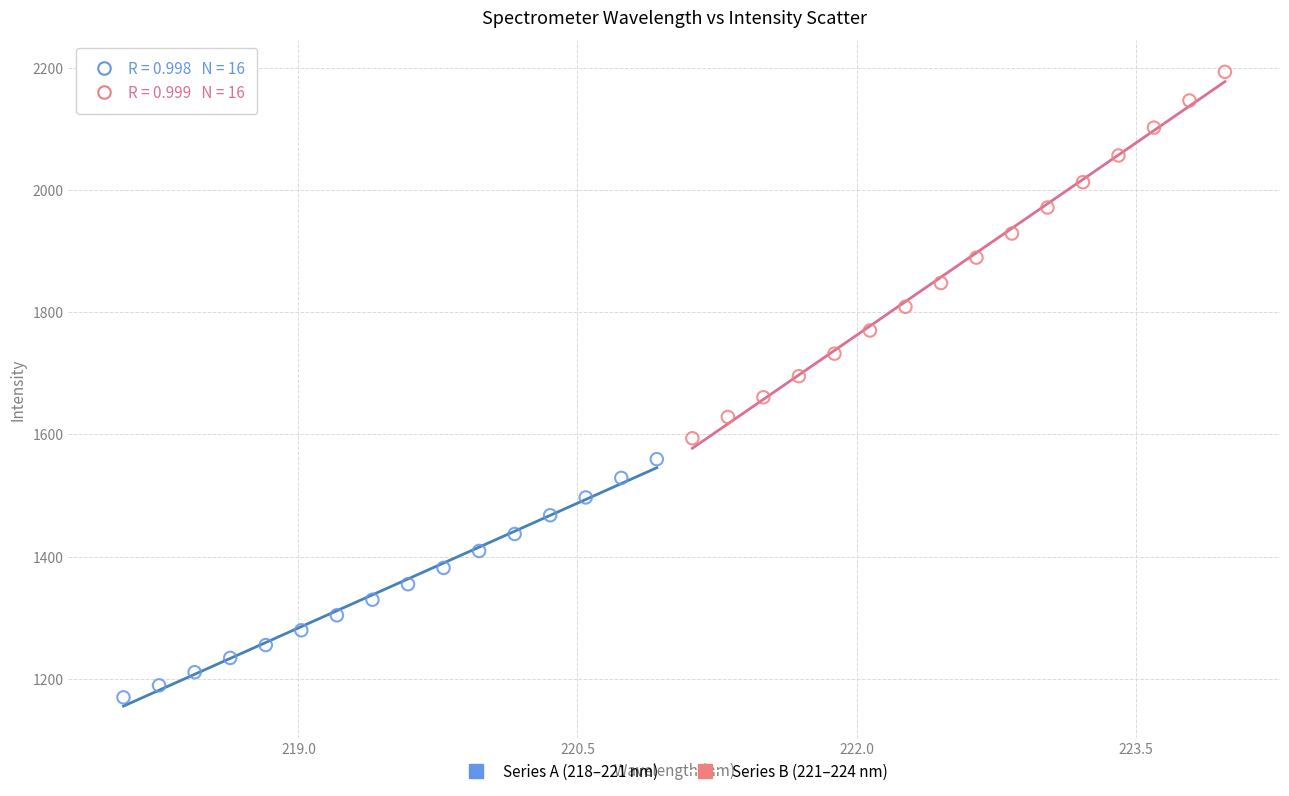

Which series has the widest spread of Y values?

Series B (221–224 nm)